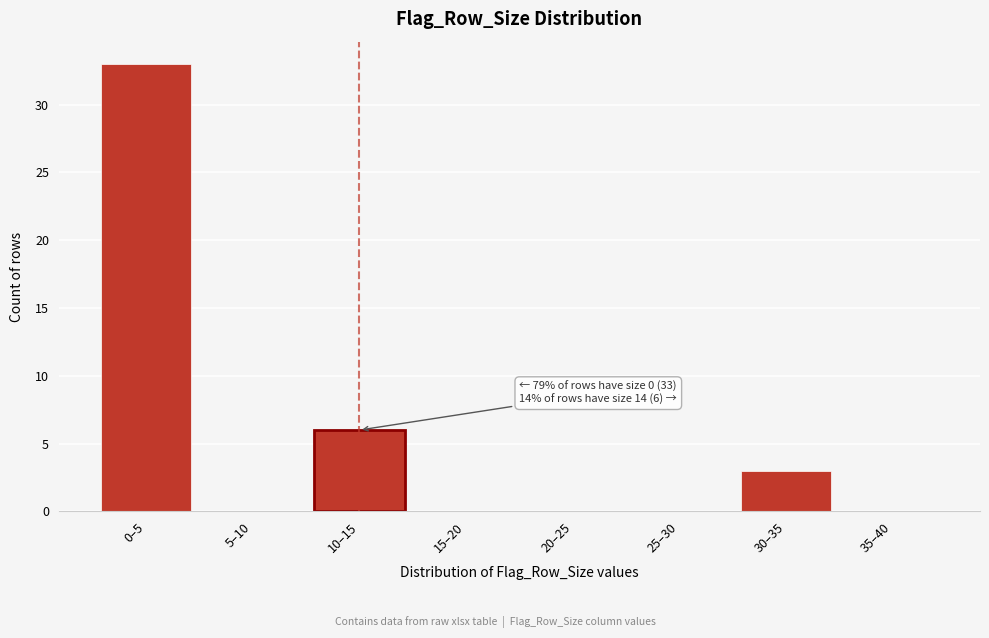

Reading right to left, list all the values displayed in this chart.

35–40=0	30–35=3	25–30=0	20–25=0	15–20=0	10–15=6	5–10=0	0–5=33